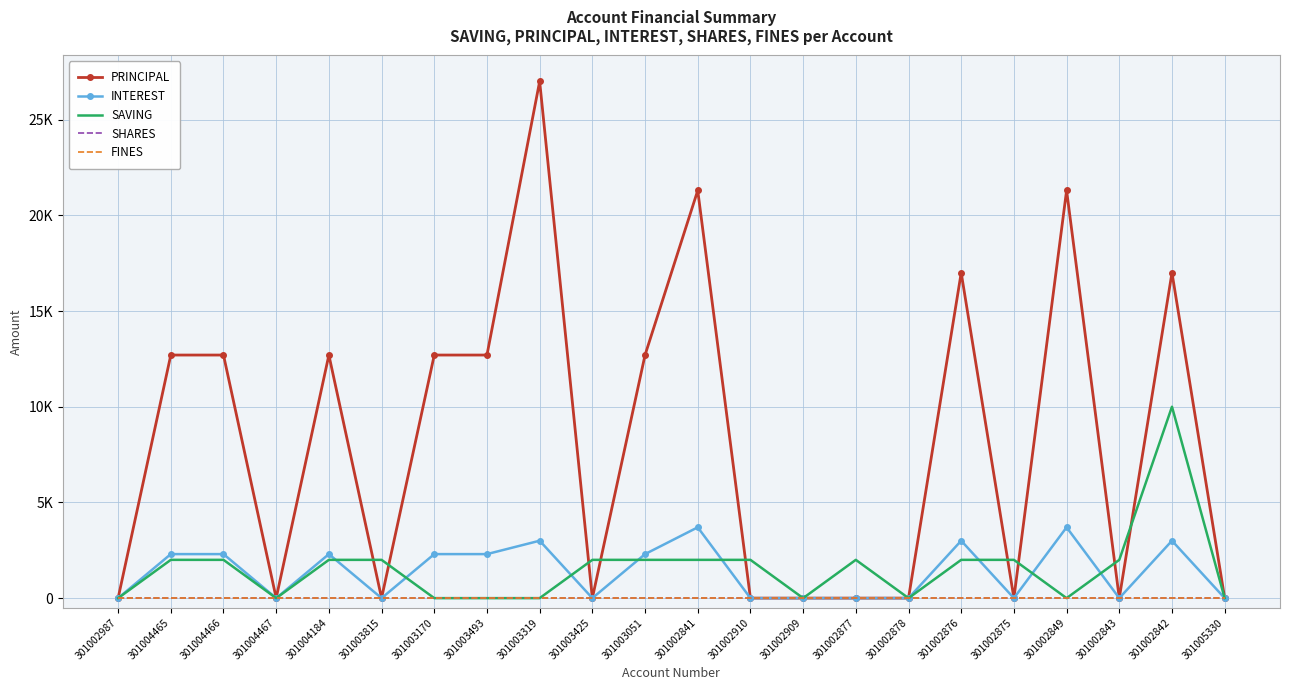

Reading left to right, list all the values displayed in this chart.

PRINCIPAL: 301002987=0	301004465=12700	301004466=12700	301004467=0	301004184=12700	301003815=0	301003170=12700	301003493=12700	301003319=27000	301003425=0	301003051=12700	301002841=21300	301002910=0	301002909=0	301002877=0	301002878=0	301002876=17000	301002875=0	301002849=21300	301002843=0	301002842=17000	301005330=0
INTEREST: 301002987=0	301004465=2300	301004466=2300	301004467=0	301004184=2300	301003815=0	301003170=2300	301003493=2300	301003319=3000	301003425=0	301003051=2300	301002841=3700	301002910=0	301002909=0	301002877=0	301002878=0	301002876=3000	301002875=0	301002849=3700	301002843=0	301002842=3000	301005330=0
SAVING: 301002987=0	301004465=2000	301004466=2000	301004467=0	301004184=2000	301003815=2000	301003170=0	301003493=0	301003319=0	301003425=2000	301003051=2000	301002841=2000	301002910=2000	301002909=0	301002877=2000	301002878=0	301002876=2000	301002875=2000	301002849=0	301002843=2000	301002842=10000	301005330=0
SHARES: 301002987=0	301004465=0	301004466=0	301004467=0	301004184=0	301003815=0	301003170=0	301003493=0	301003319=0	301003425=0	301003051=0	301002841=0	301002910=0	301002909=0	301002877=0	301002878=0	301002876=0	301002875=0	301002849=0	301002843=0	301002842=0	301005330=0
FINES: 301002987=0	301004465=0	301004466=0	301004467=0	301004184=0	301003815=0	301003170=0	301003493=0	301003319=0	301003425=0	301003051=0	301002841=0	301002910=0	301002909=0	301002877=0	301002878=0	301002876=0	301002875=0	301002849=0	301002843=0	301002842=0	301005330=0